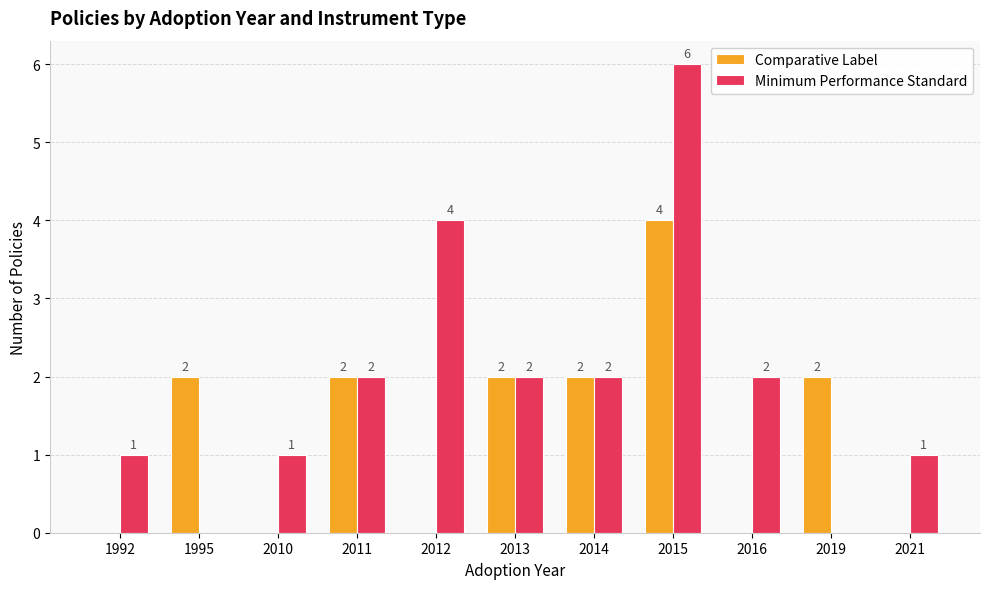

What is the total value across all series at 2015?

10